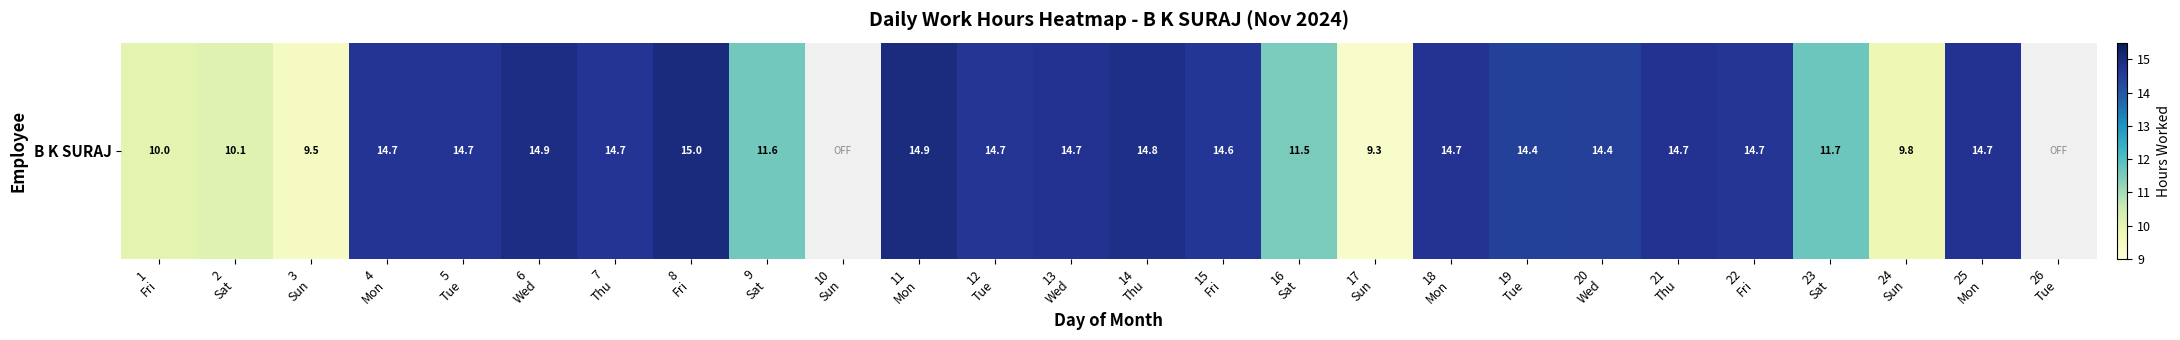

The chart shows a value of 14.7 at 13
Wed. True or false?

True